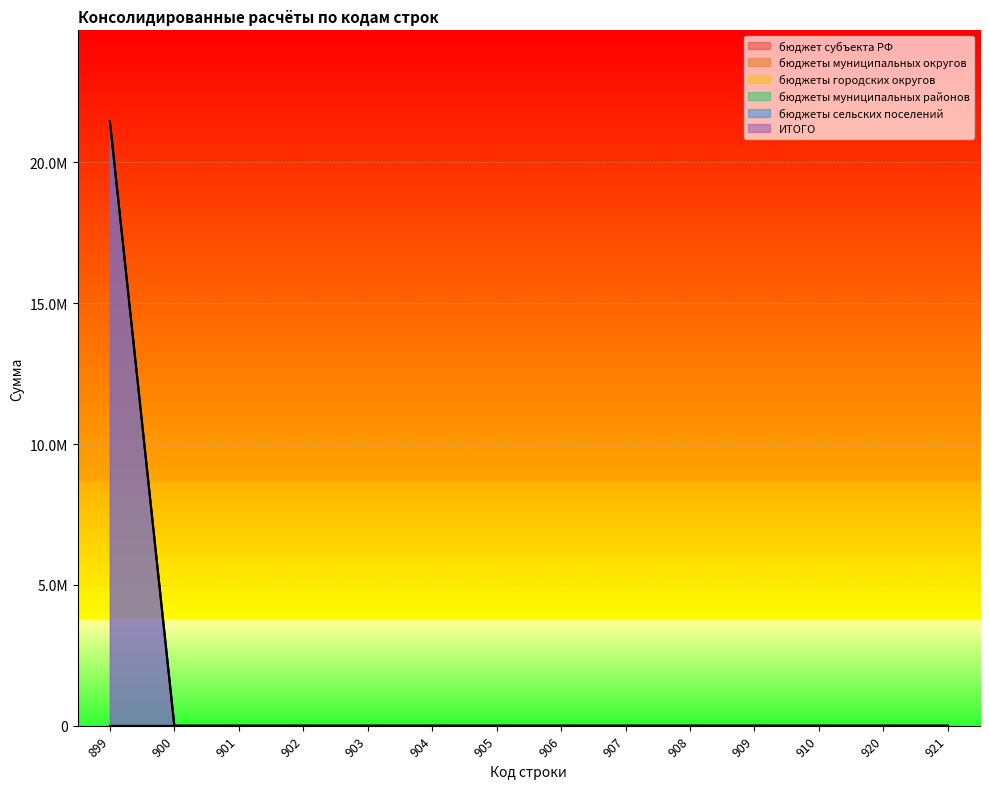

List the series in order of their peak value, highest first.

бюджеты сельских поселений, ИТОГО, бюджет субъекта РФ, бюджеты муниципальных округов, бюджеты городских округов, бюджеты муниципальных районов